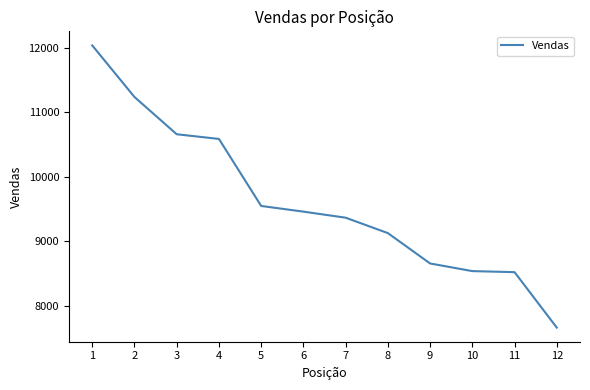

Is it true that the value at 6 is 15271.7?

False